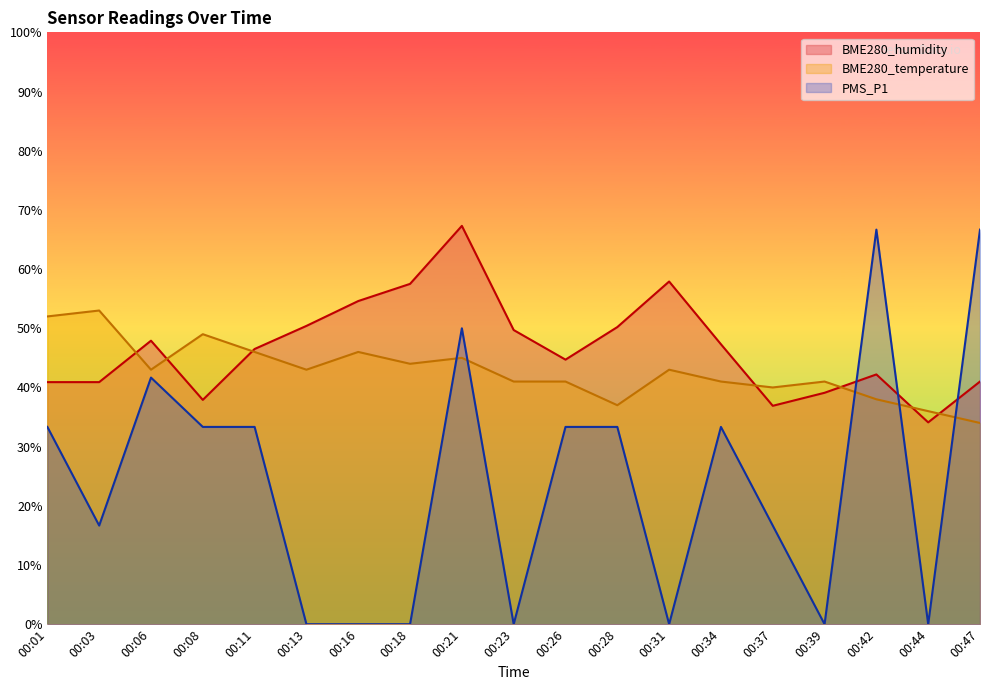

True or false: BME280_temperature has more than 0 interior local peaks.

True